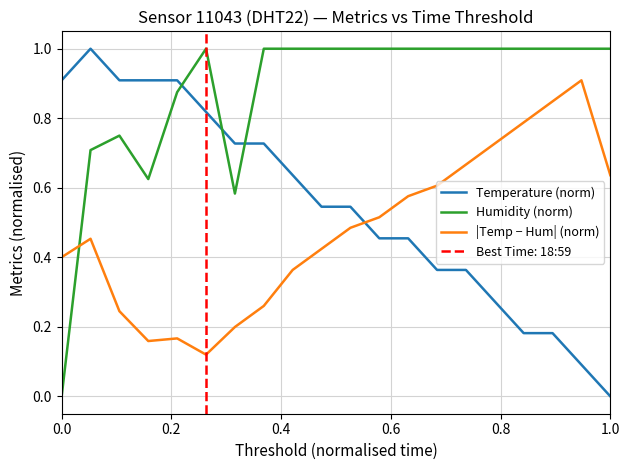

True or false: Humidity (norm) and |Temp − Hum| (norm) cross at least once.

True